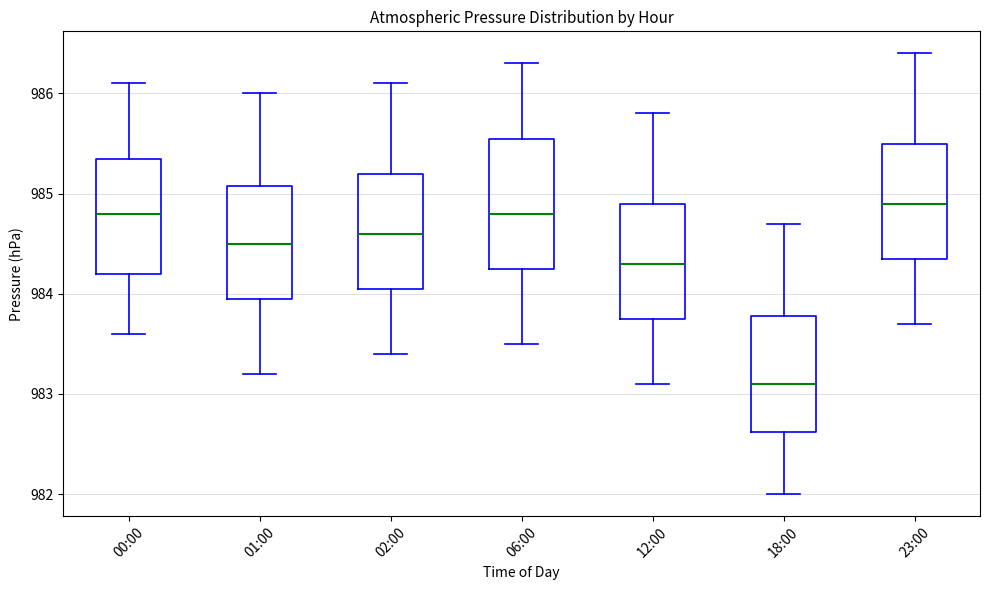

Reading left to right, read every box against the y-axis: the position of its median line, the range the box covers, and the ends of its whiskers. The values are not printed on the chart, so give them approximately, as read against the axis.

00:00: median 984.8, box 984.2 to 985.4, whiskers 983.6 to 986.1
01:00: median 984.5, box 984.0 to 985.1, whiskers 983.2 to 986.0
02:00: median 984.6, box 984.1 to 985.2, whiskers 983.4 to 986.1
06:00: median 984.8, box 984.3 to 985.6, whiskers 983.5 to 986.3
12:00: median 984.3, box 983.8 to 984.9, whiskers 983.1 to 985.8
18:00: median 983.1, box 982.6 to 983.8, whiskers 982.0 to 984.7
23:00: median 984.9, box 984.4 to 985.5, whiskers 983.7 to 986.4